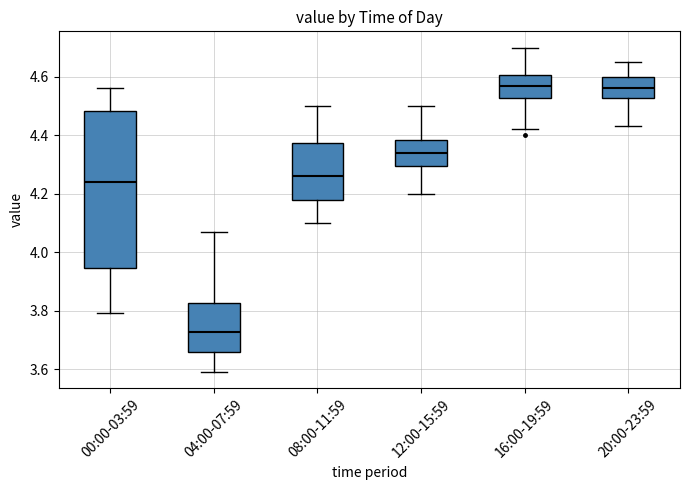

Which box is the tallest, from its lower edge to its upper edge?

00:00-03:59